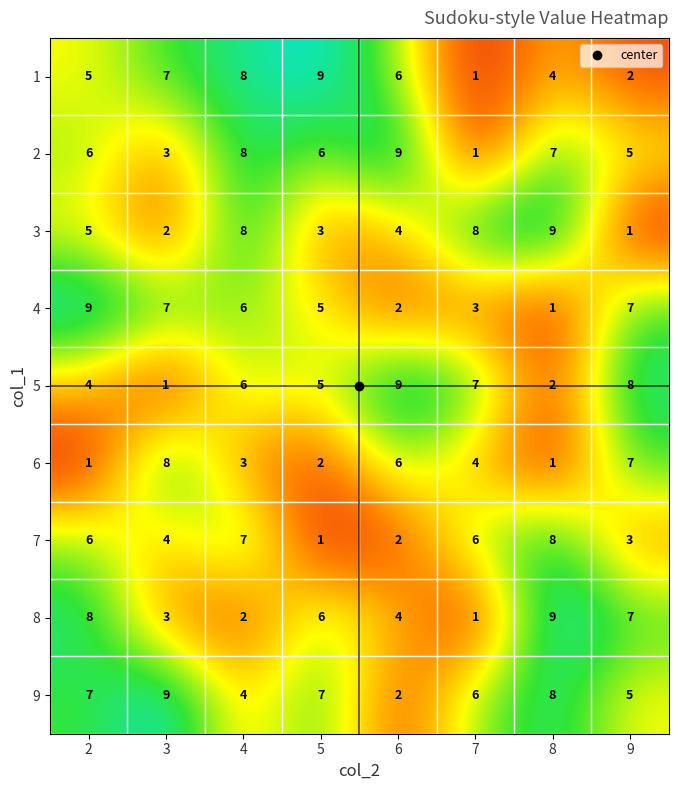

Which series changed the most between 2 and 4?

8